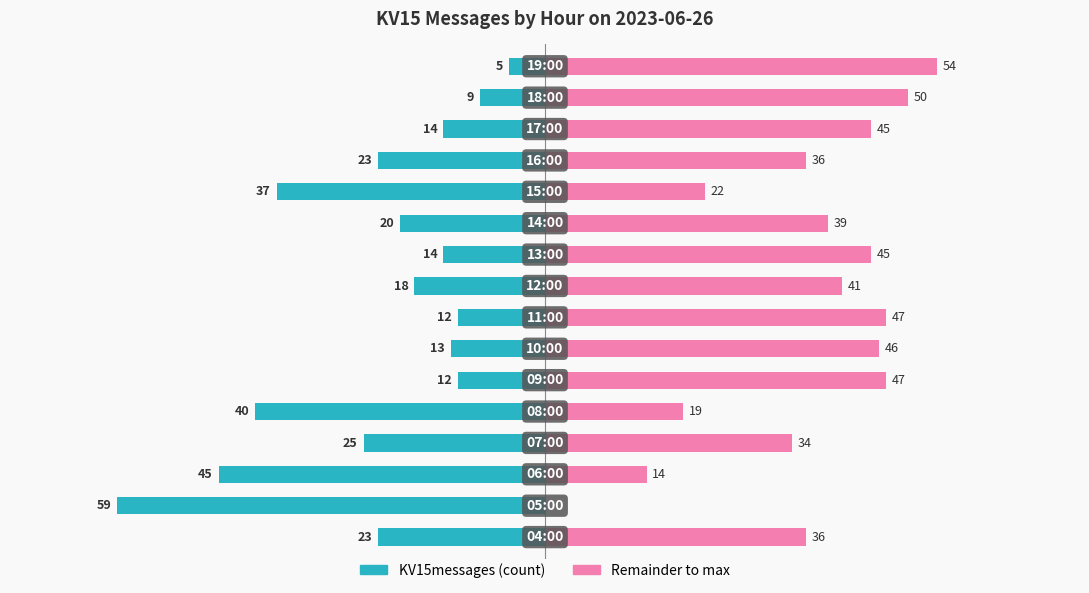

What is the sum of all KV15messages (count) values?

-369